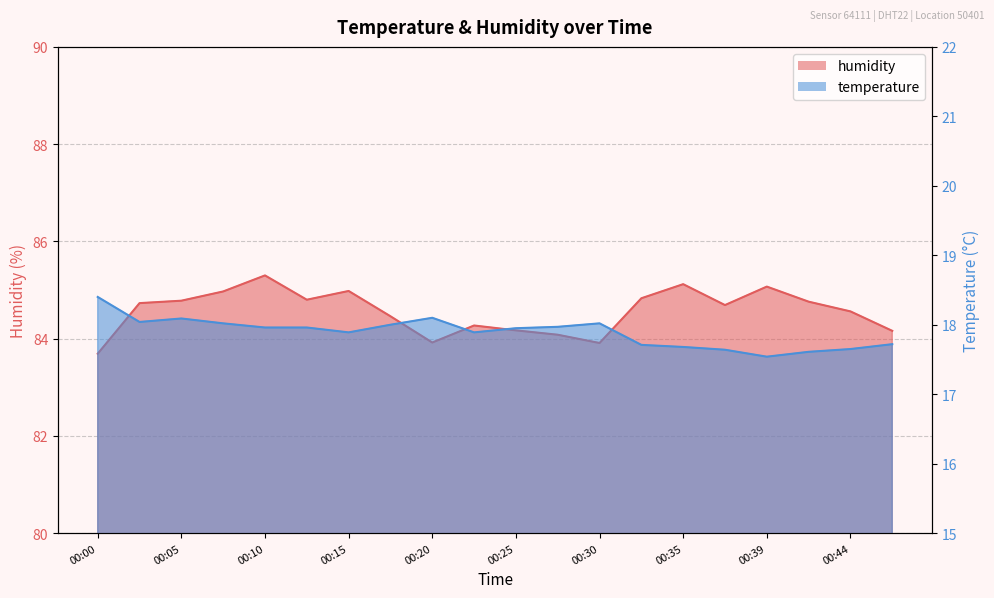

At 00:30, list the series in order from smallest to largest.

temperature, humidity